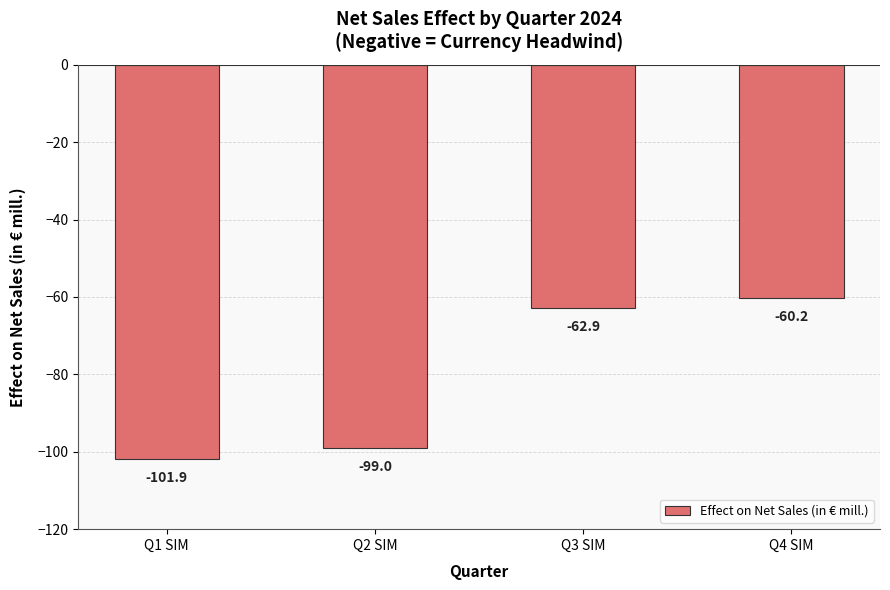

The chart shows a value of -44.0 at Q1 SIM. True or false?

False